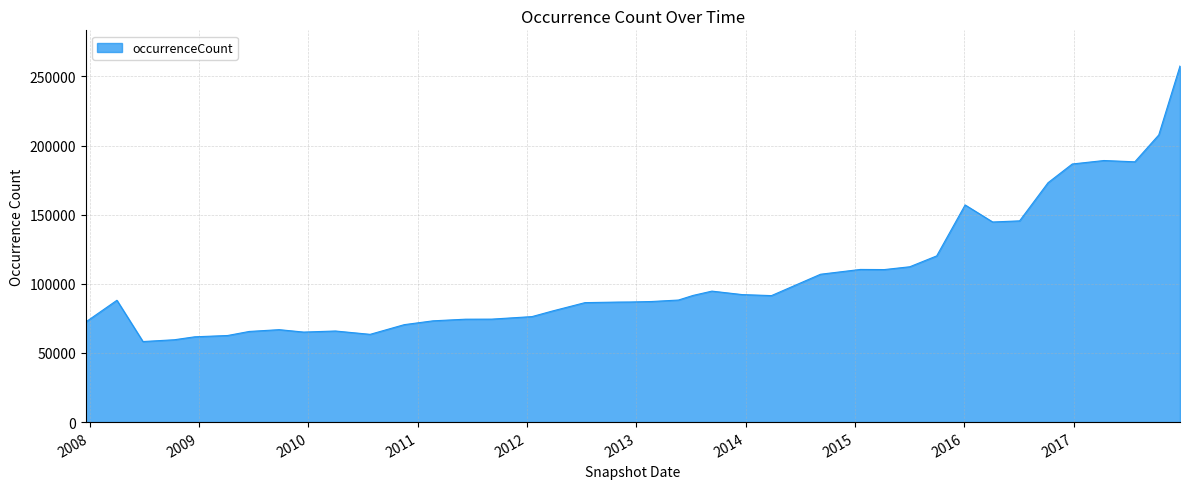

What is the difference between the second highest and minimum values?

149414